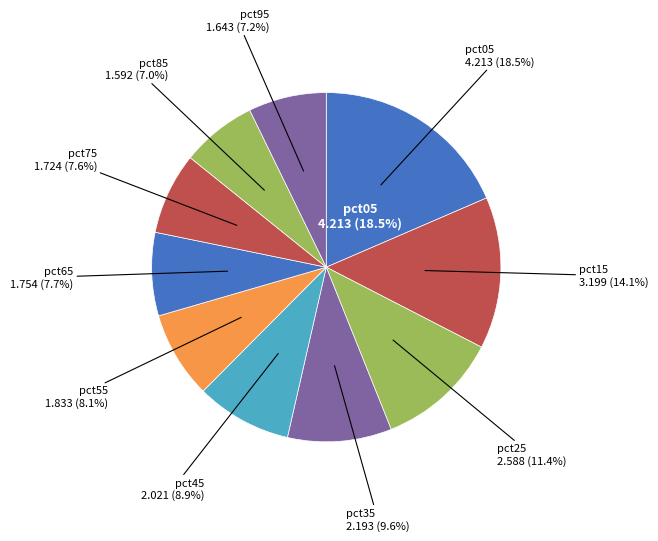

To the nearest percent, what percentage of the pie is pct65?

8%